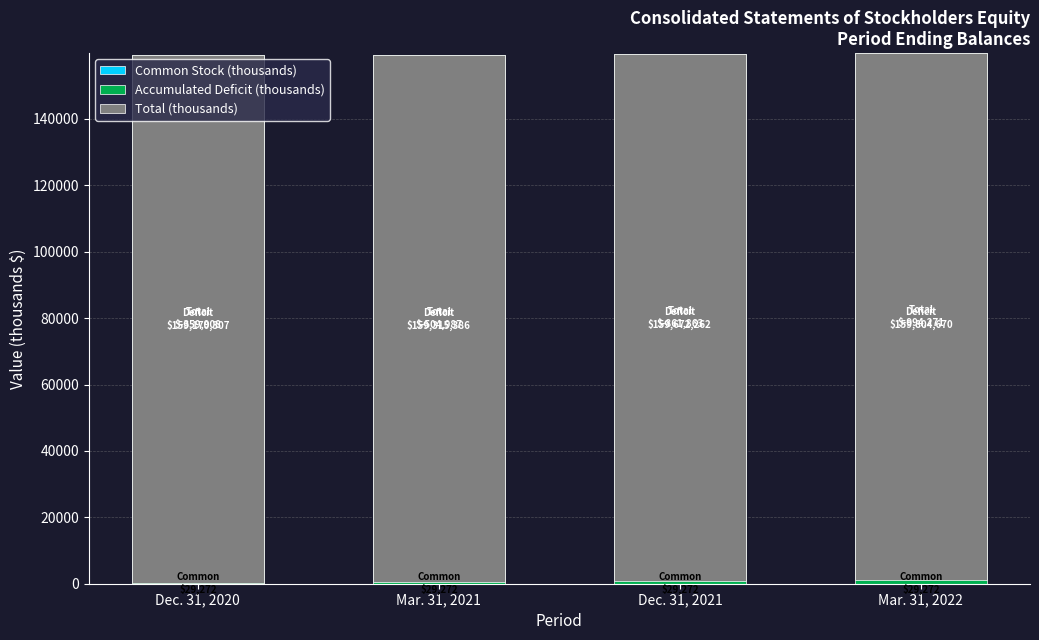

What is the difference between the Accumulated Deficit (thousands) values at Dec. 31, 2021 and Mar. 31, 2021?

356.9